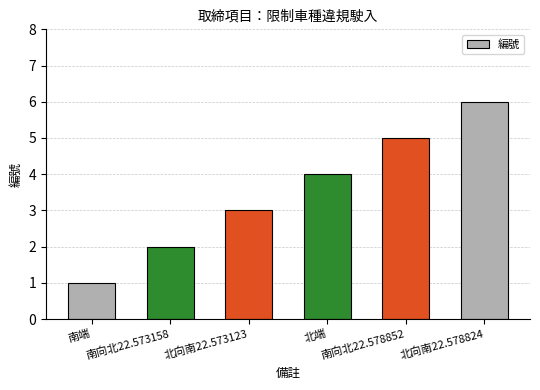

The chart shows a value of 5 at 北向南22.573123. True or false?

False